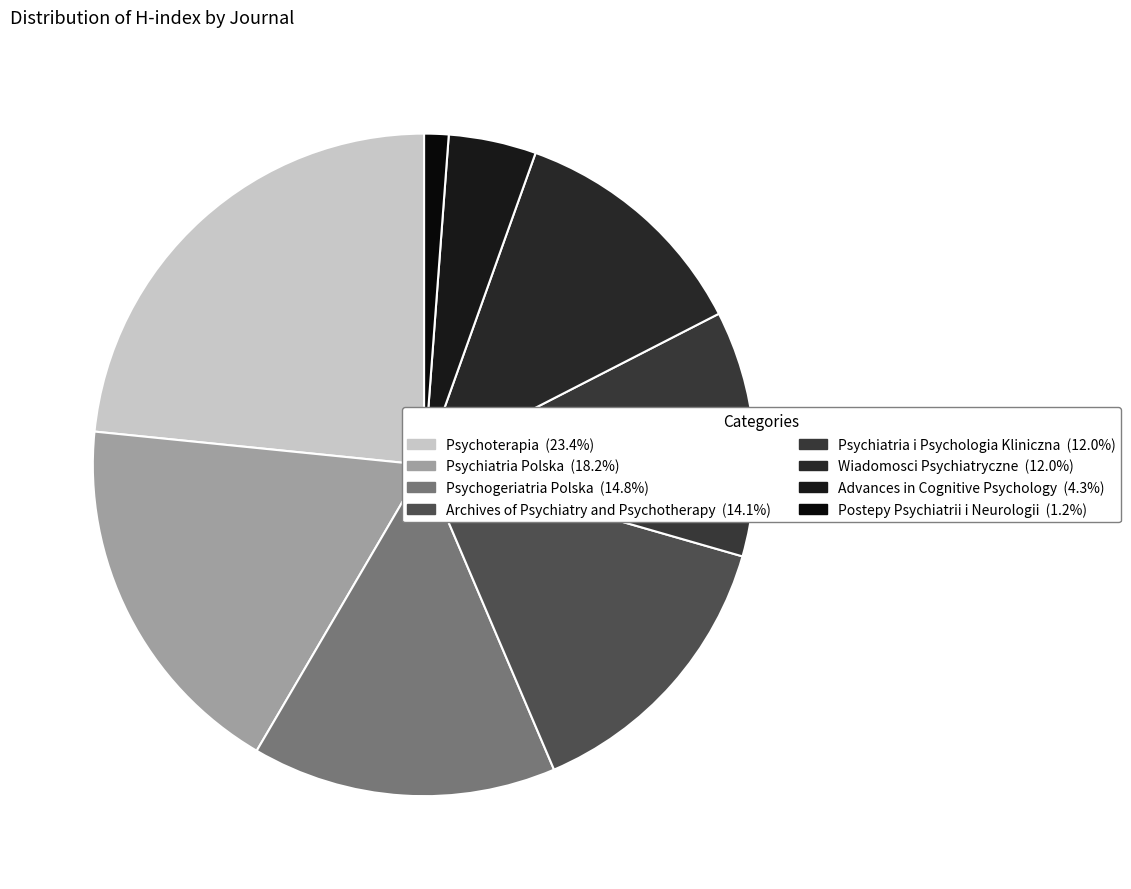

To the nearest percent, what percentage of the pie is Psychiatria i Psychologia Kliniczna?

12%